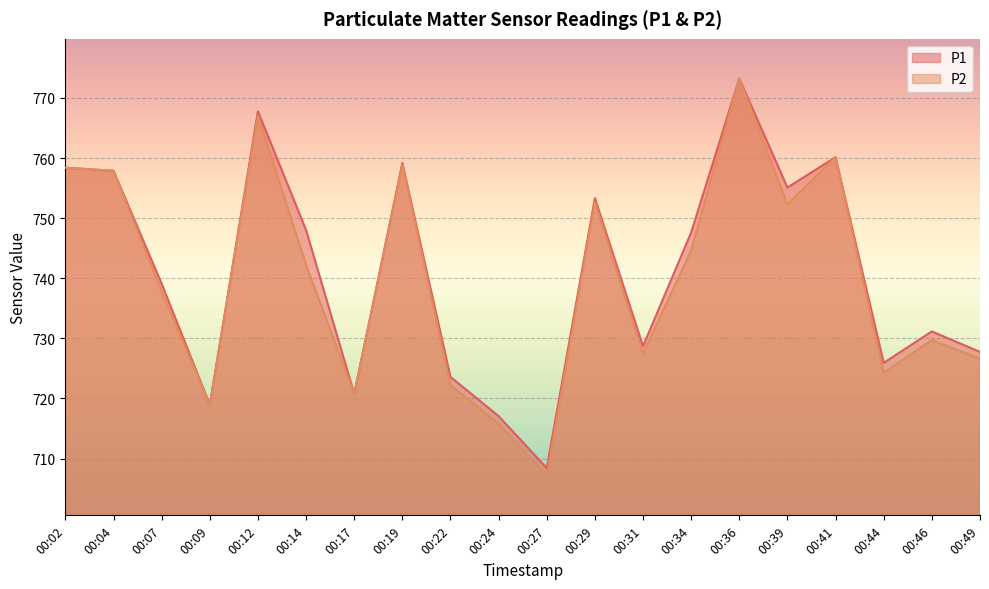

Which series has the largest total across all categories?

P1